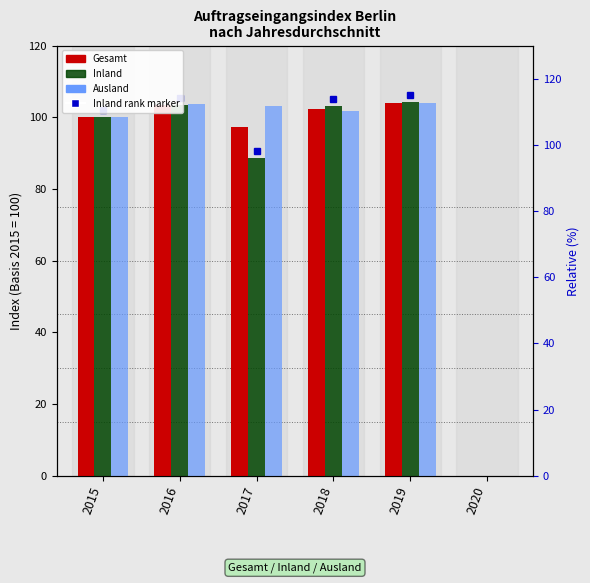

At 2019, list the series in order from smallest to largest.

Ausland (value), Gesamt (count), Inland (percentile rank)